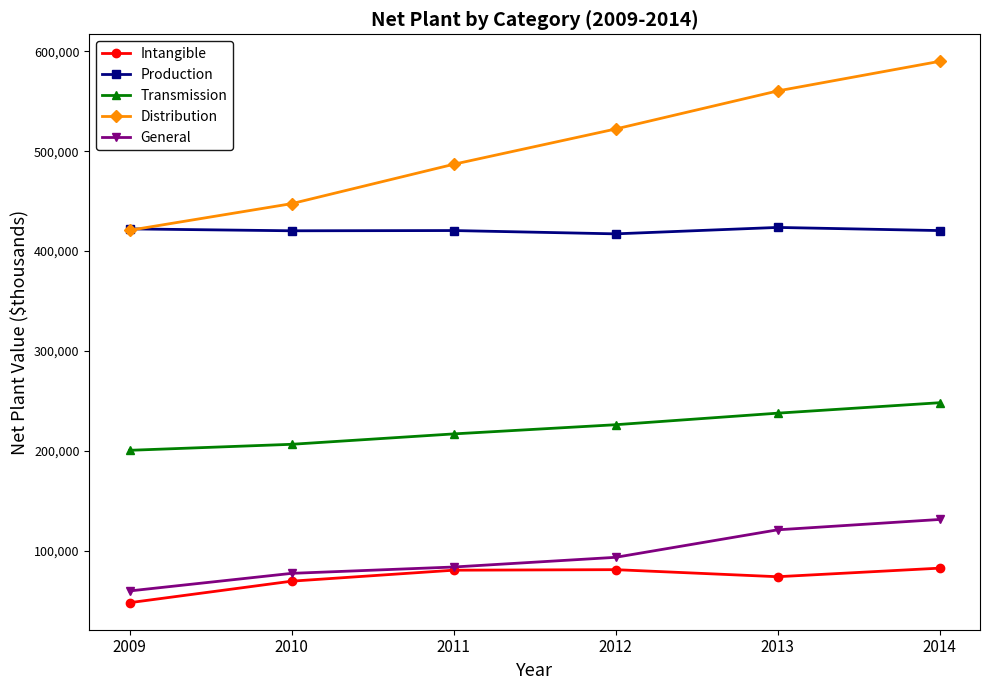

True or false: General has more than 2 interior local peaks.

False